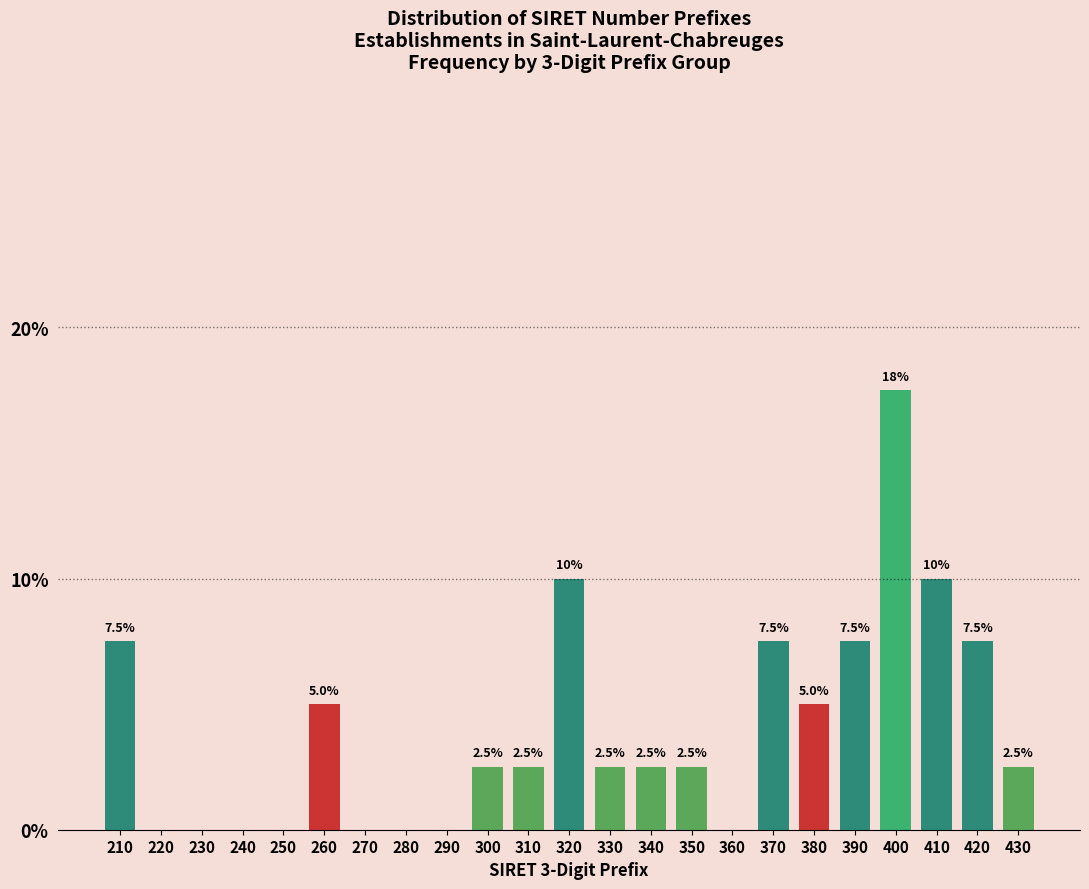

Reading left to right, extract all data points from this chart.

210=7.5	220=0.0	230=0.0	240=0.0	250=0.0	260=5.0	270=0.0	280=0.0	290=0.0	300=2.5	310=2.5	320=10.0	330=2.5	340=2.5	350=2.5	360=0.0	370=7.5	380=5.0	390=7.5	400=17.5	410=10.0	420=7.5	430=2.5